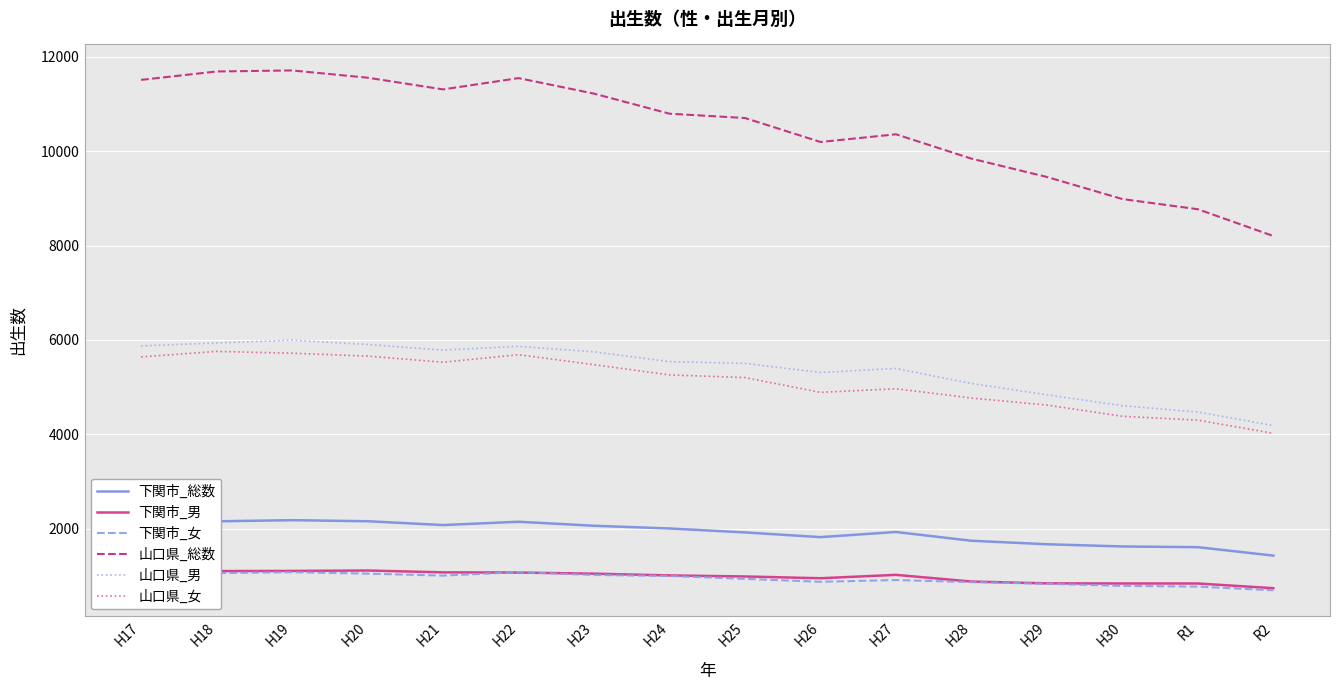

What is the sum of all 下関市_女 values?

14942